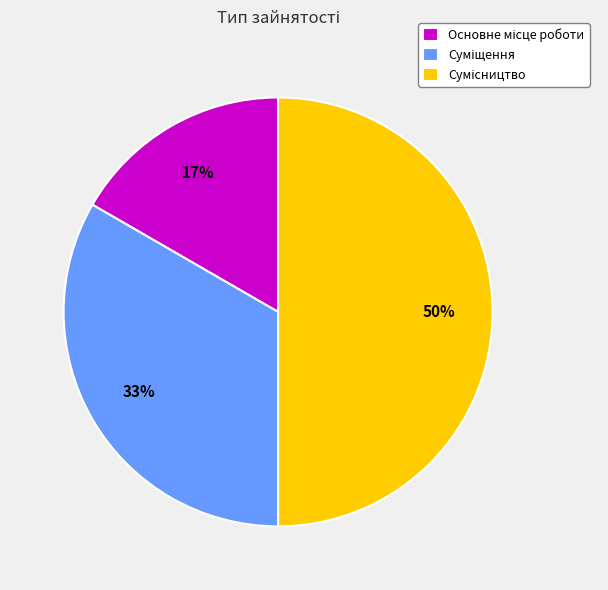

To the nearest percent, what is the average slice percentage?

33%